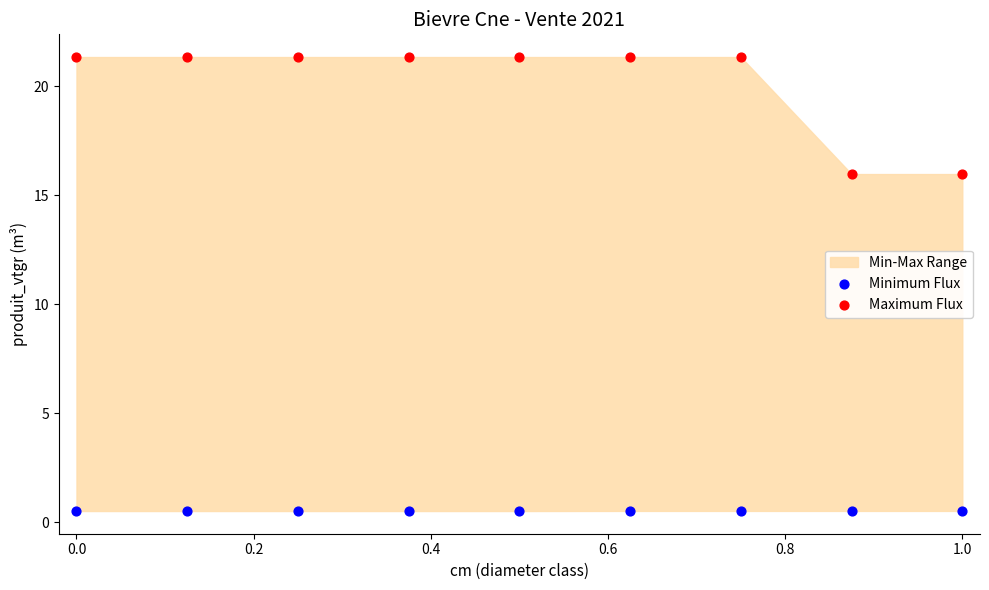

Which series has the largest Y range (max minus min)?

Maximum Flux